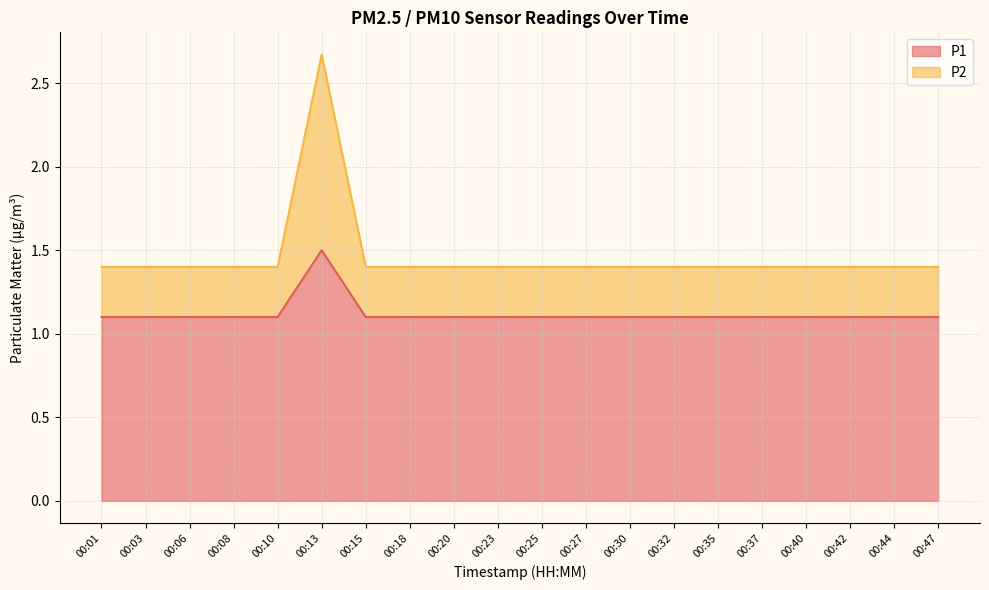

Reading left to right, transcribe all the data shown in this chart.

P1: 1.1	1.1	1.1	1.1	1.1	1.5	1.1	1.1	1.1	1.1	1.1	1.1	1.1	1.1	1.1	1.1	1.1	1.1	1.1	1.1
P2: 1.4	1.4	1.4	1.4	1.4	2.7	1.4	1.4	1.4	1.4	1.4	1.4	1.4	1.4	1.4	1.4	1.4	1.4	1.4	1.4